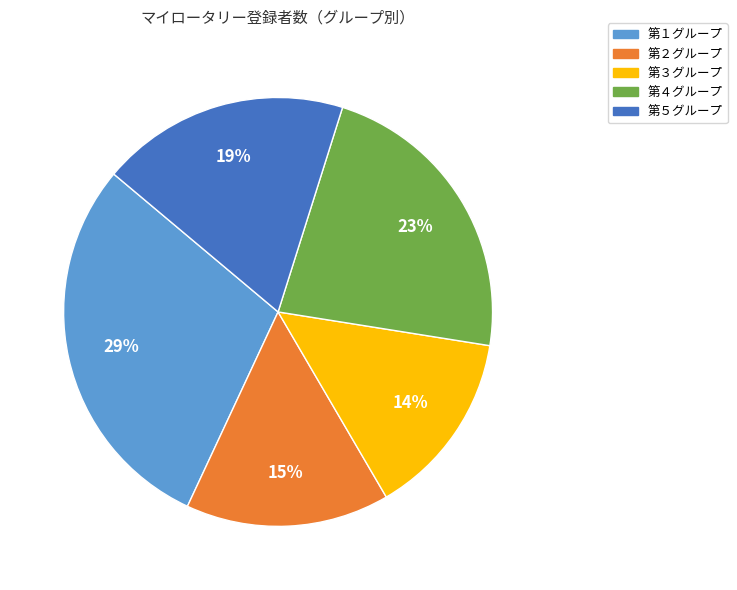

How many segments does this pie chart have?

5